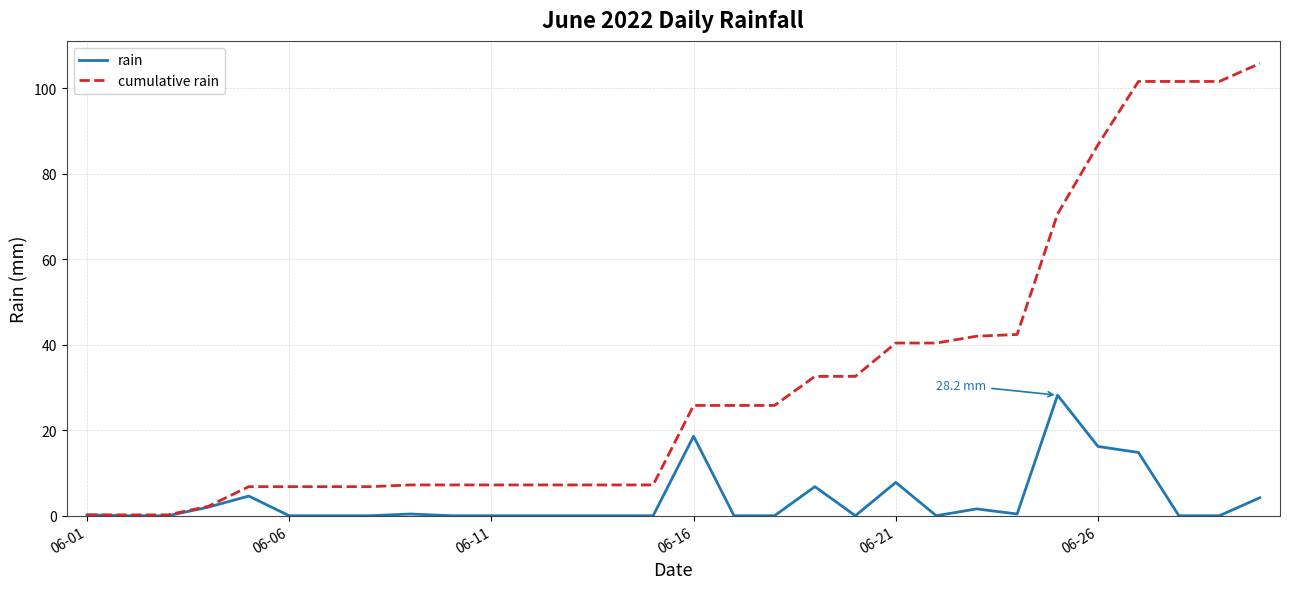

List the series in order of their overall mean, highest first.

cumulative rain, rain